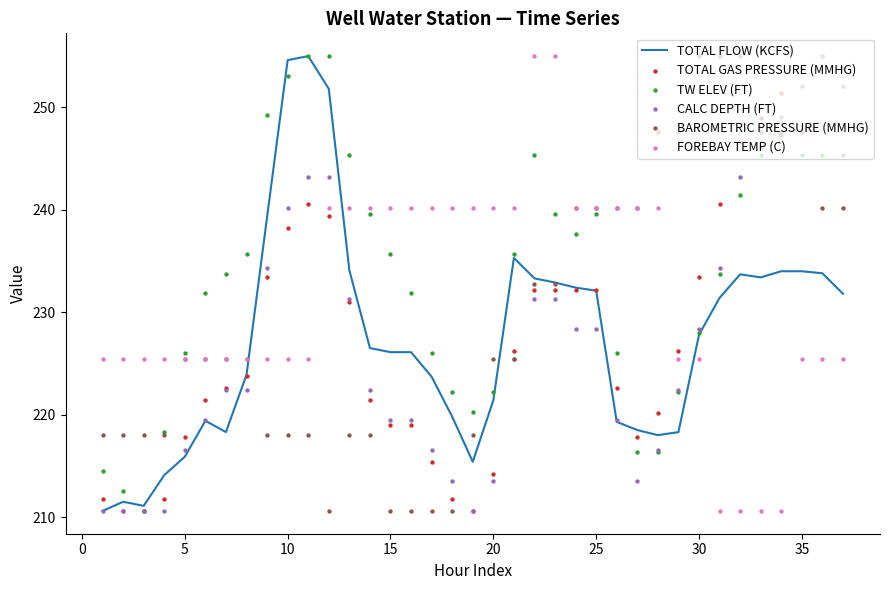

At how many categories does at least one series exceed 253?

11